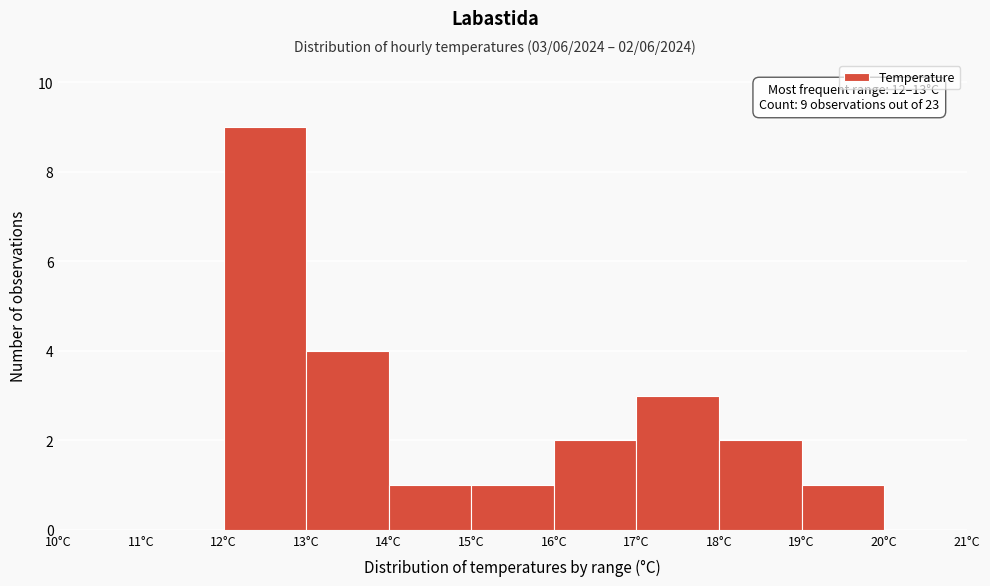

Which range on the x-axis has the tallest bar?

12 to 13